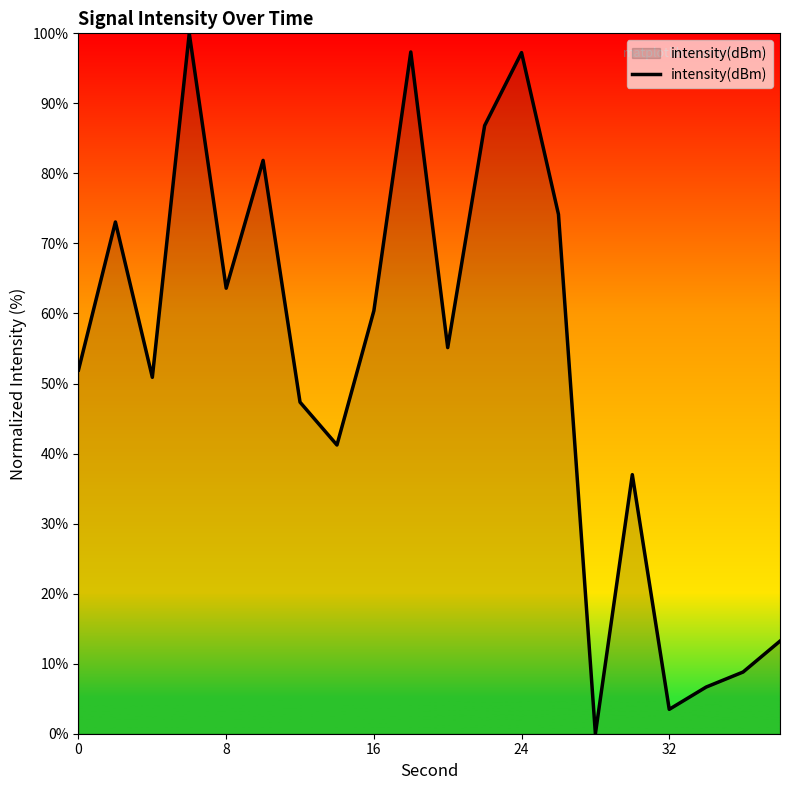

Does the chart have visible grid lines?

No